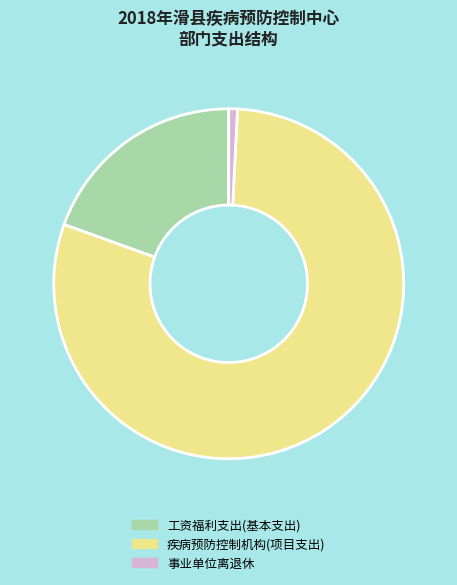

Is there any slice that represents more than half of the pie?

Yes